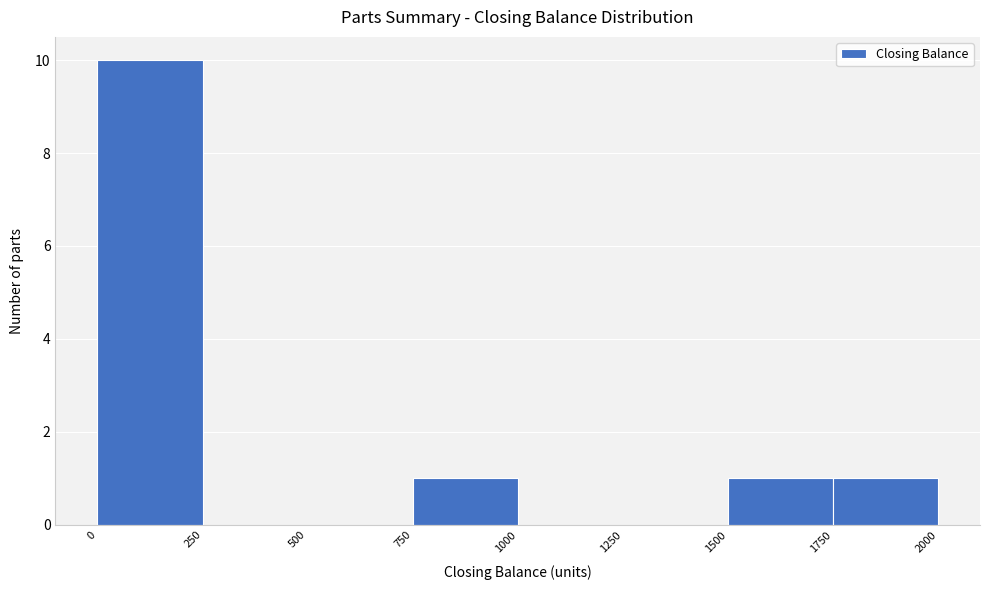

What is the height of the bar covering 0 to 250 on the x-axis? The values are not printed on the chart, so give them approximately, as read against the axis.

10